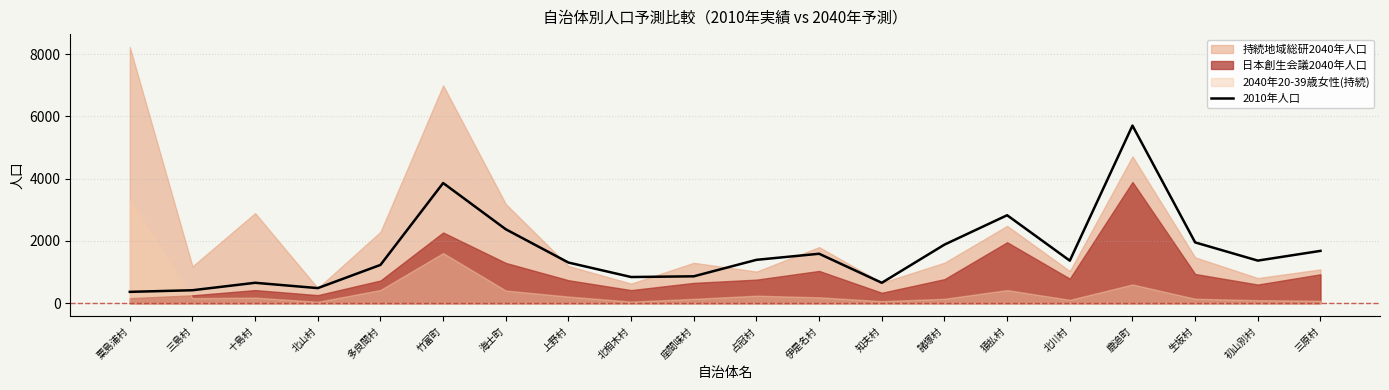

What is the difference between the second highest and second lowest values?

3441